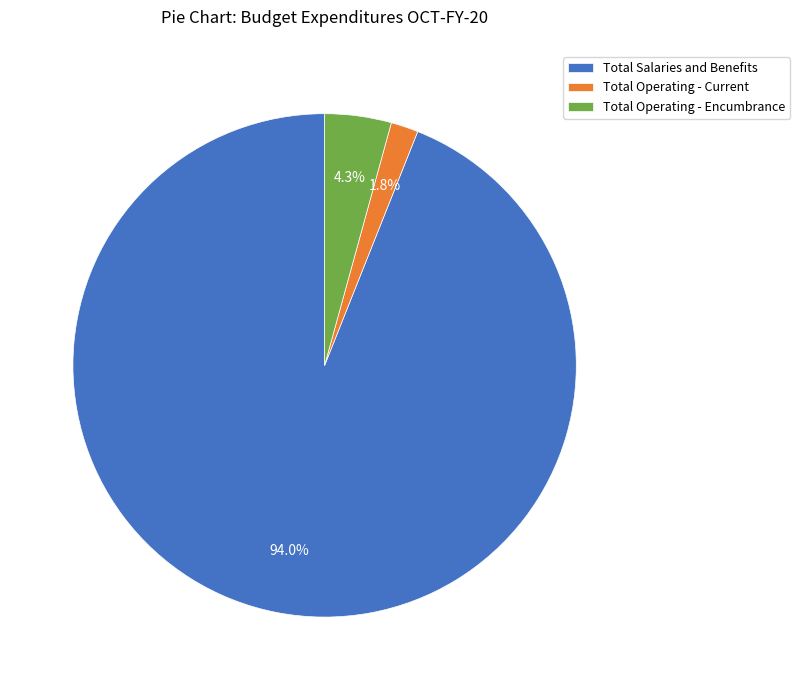

Is it true that Total Salaries and Benefits is 94% of the pie?

True